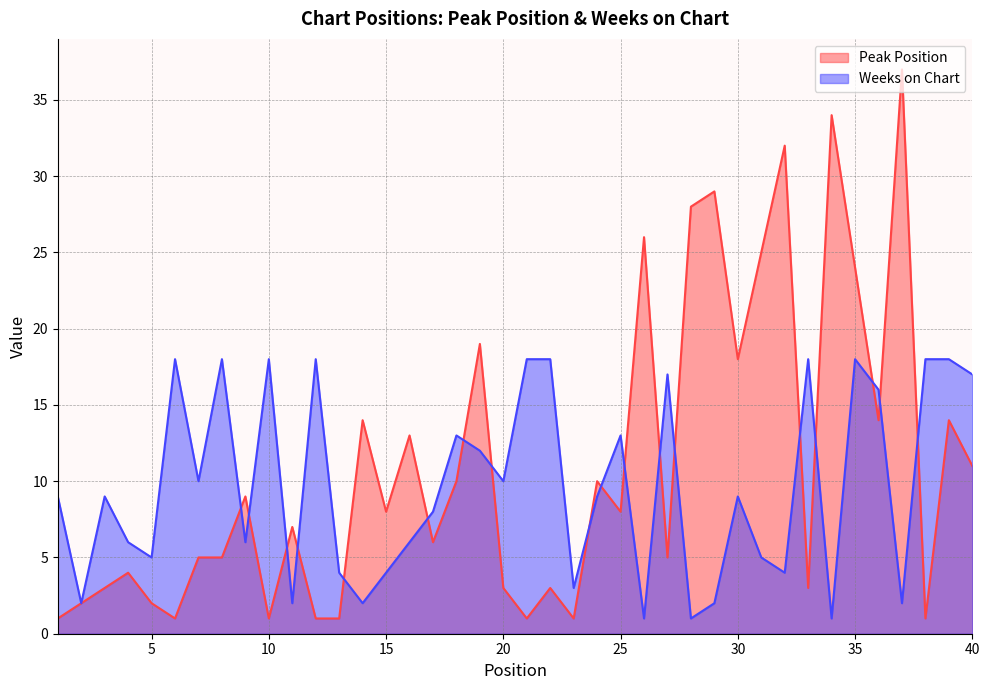

Reading left to right, what are all the values shown in this chart?

Peak Position: 1	2	3	4	2	1	5	5	9	1	7	1	1	14	8	13	6	10	19	3	1	3	1	10	8	26	5	28	29	18	25	32	3	34	24	14	37	1	14	11
Weeks on Chart: 9	2	9	6	5	18	10	18	6	18	2	18	4	2	4	6	8	13	12	10	18	18	3	9	13	1	17	1	2	9	5	4	18	1	18	16	2	18	18	17